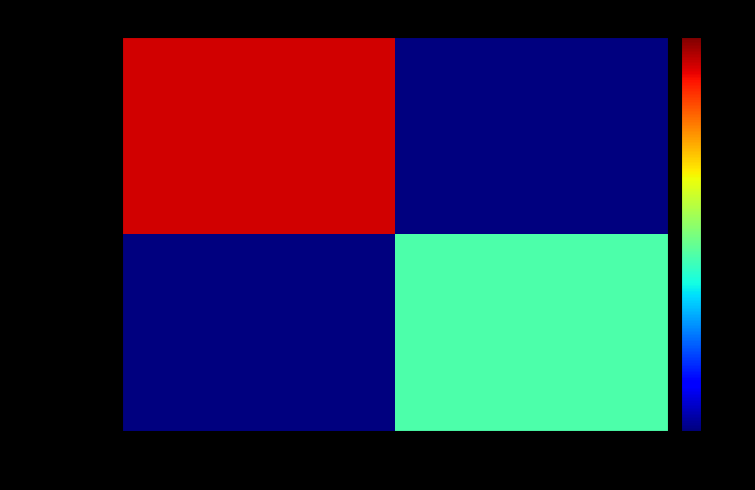

What is the greatest value displayed?

65